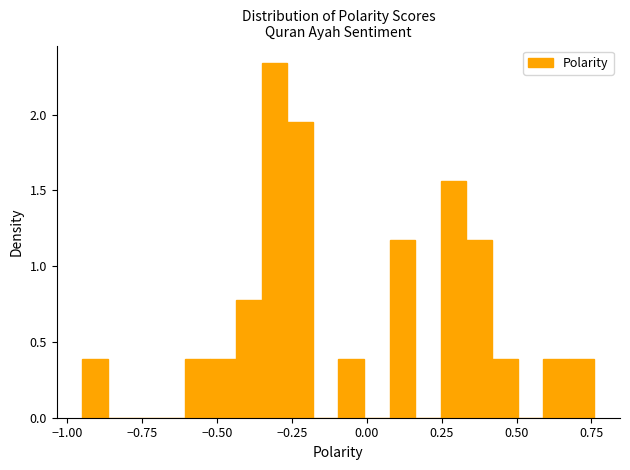

Read against the x-axis, roughly where is the centre of the tallest bar?

-0.30